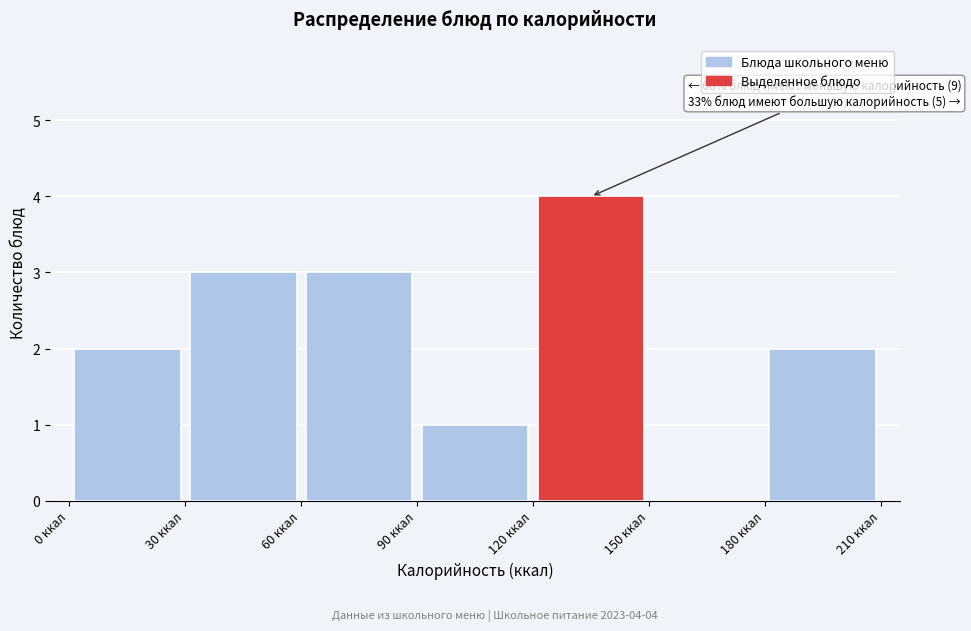

Over which range of the x-axis is the bar tallest?

120 to 150